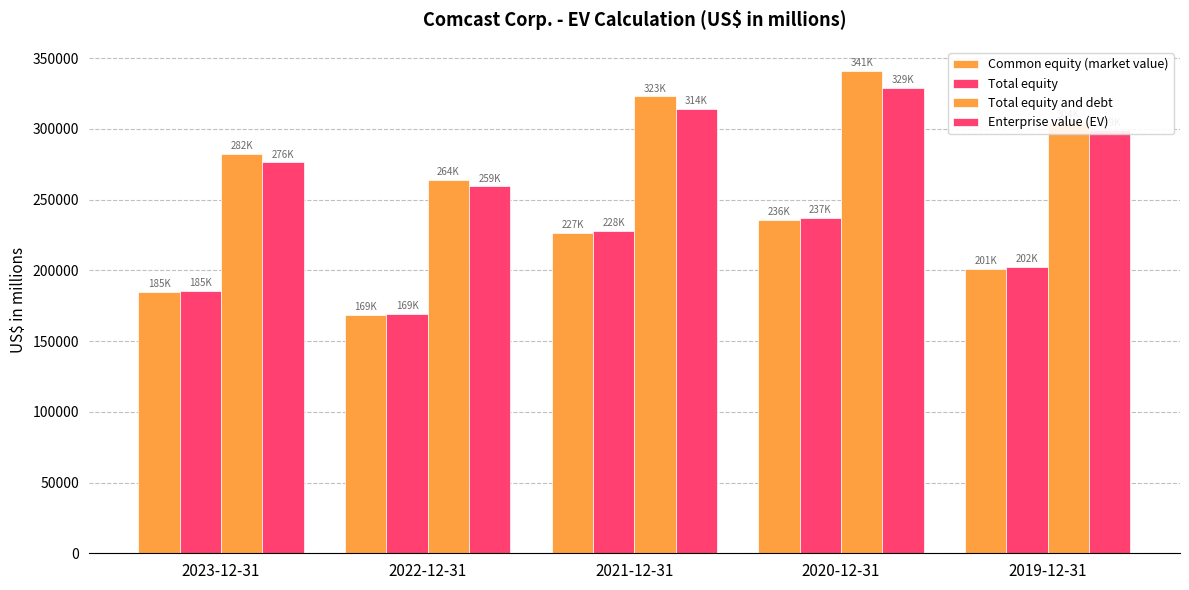

Rank the series at 2020-12-31 from highest to lowest value.

Total equity and debt, Enterprise value (EV), Total equity, Common equity (market value)